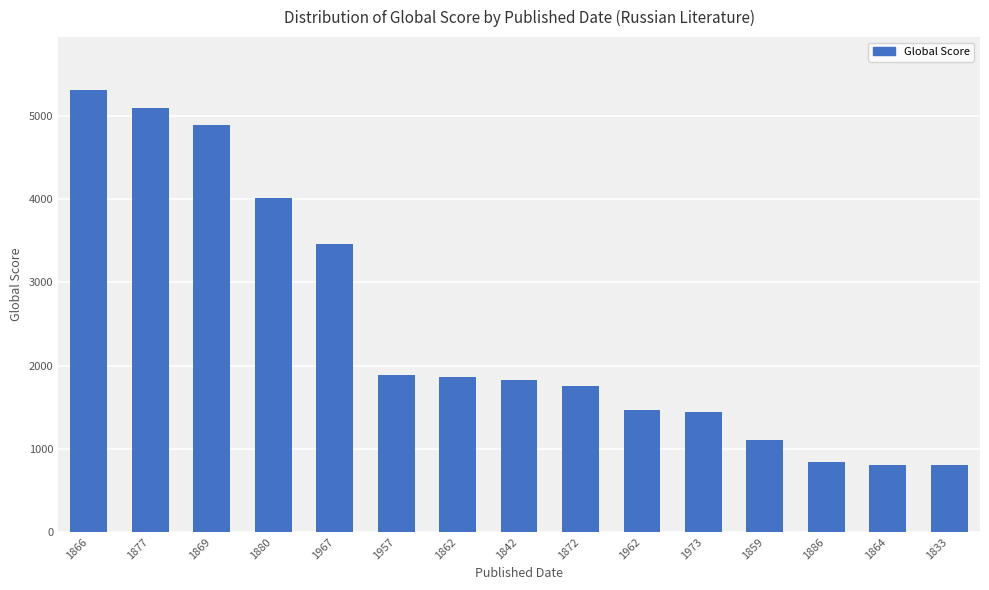

True or false: the data shows 8141 at 1866.

False